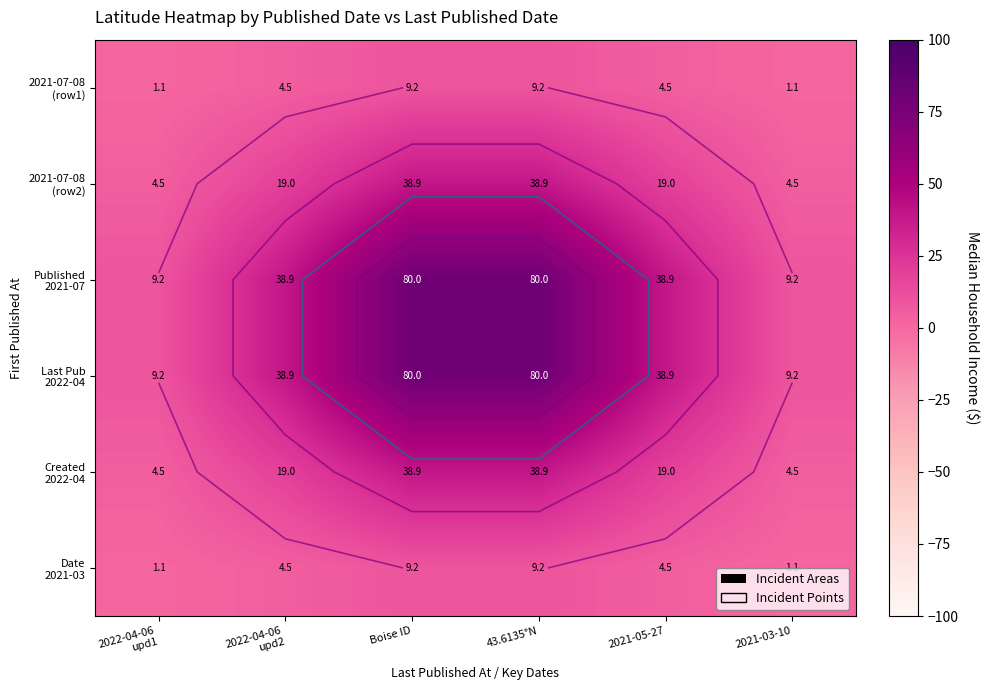

At which label does Date 2021-03 first exceed 4?

2022-04-06 upd2